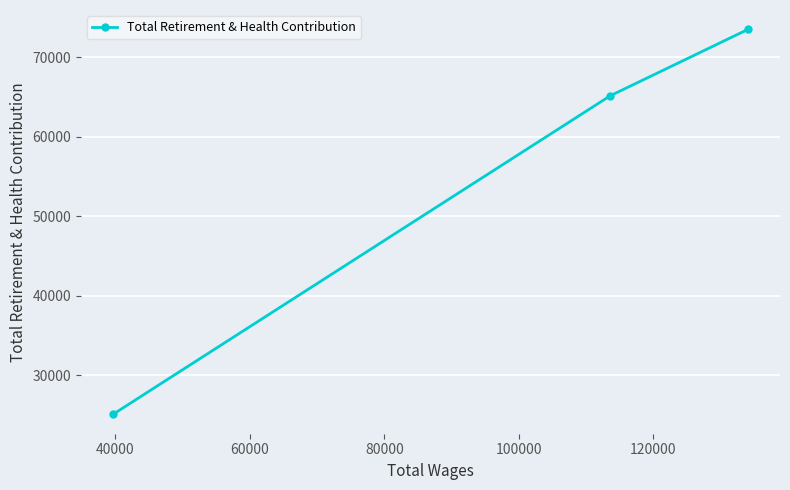

Reading left to right, transcribe all the data shown in this chart.

25052	65136	73490